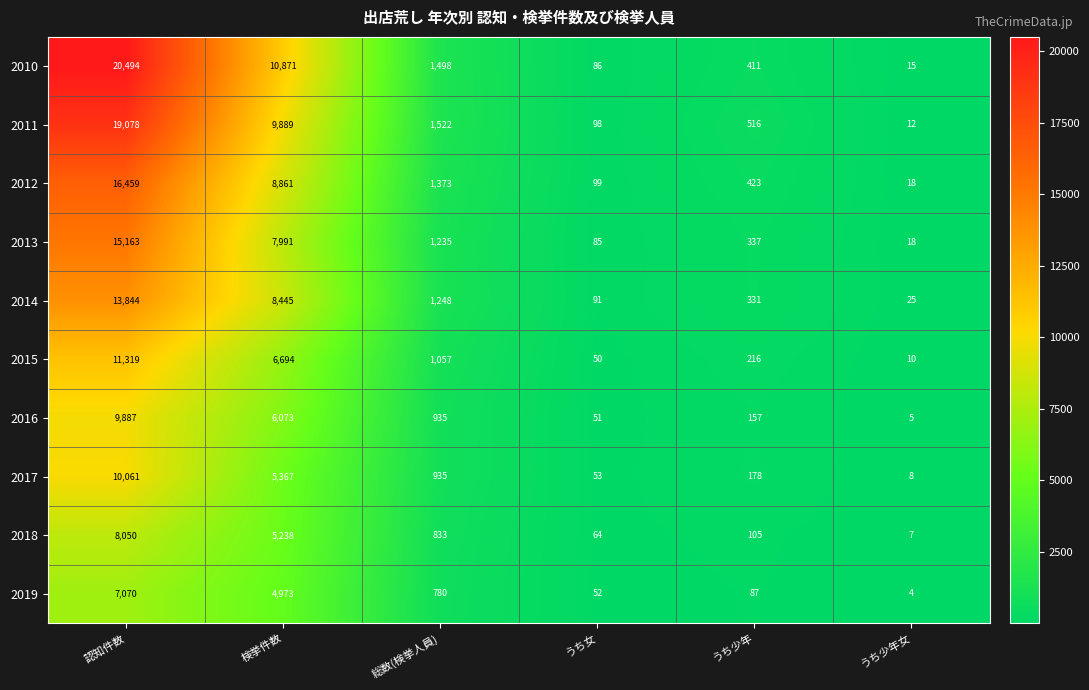

True or false: 2019 has a value of 7070 at 認知件数.

True